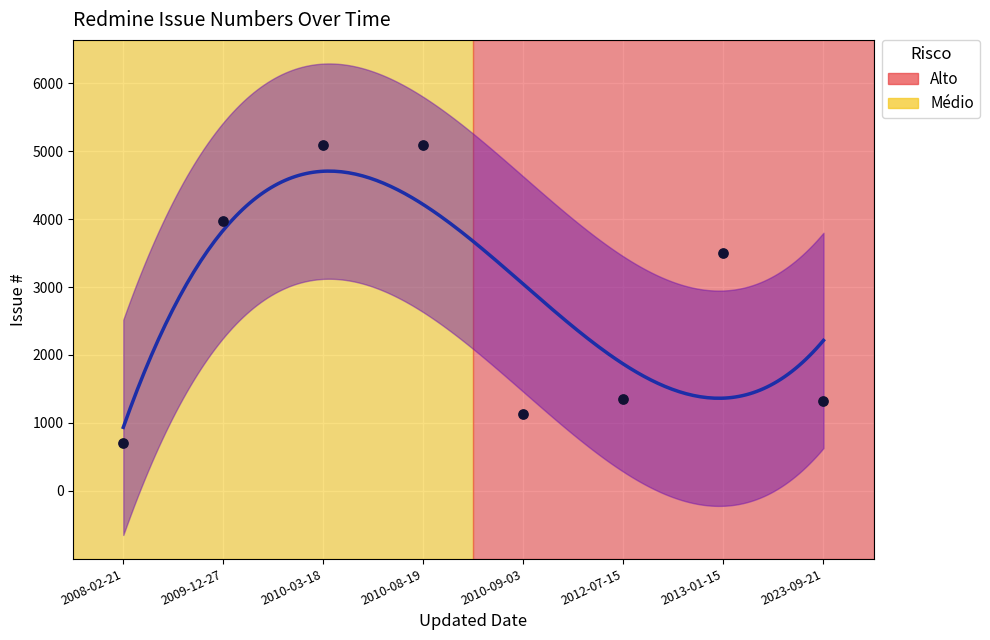

What is the change in value from 2012-07-15 to 2013-01-15?

+2144